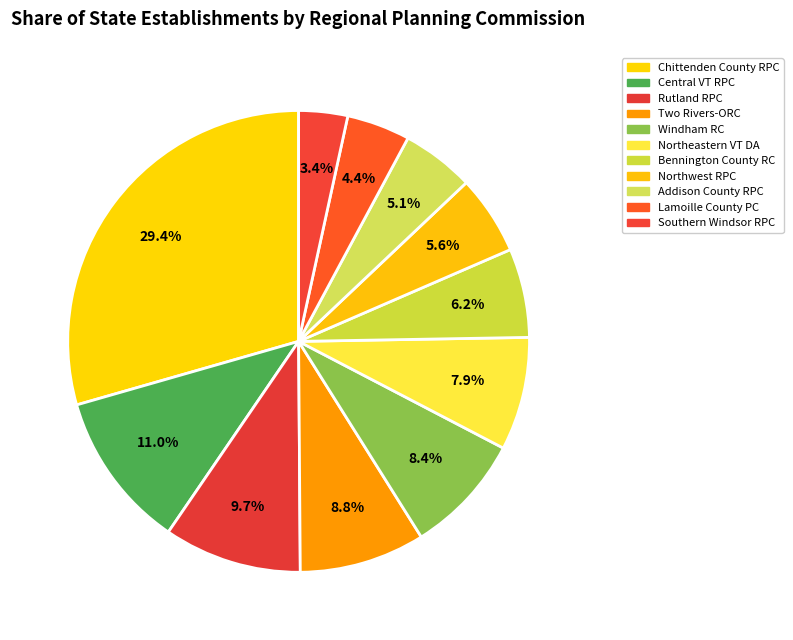

How many segments does this pie chart have?

11